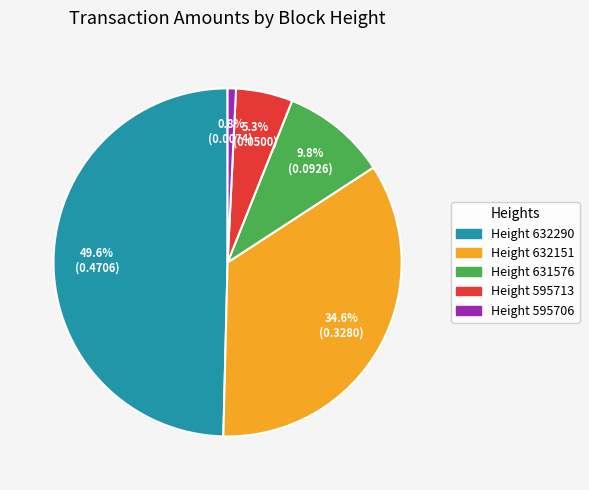

Does any single category account for the majority?

No